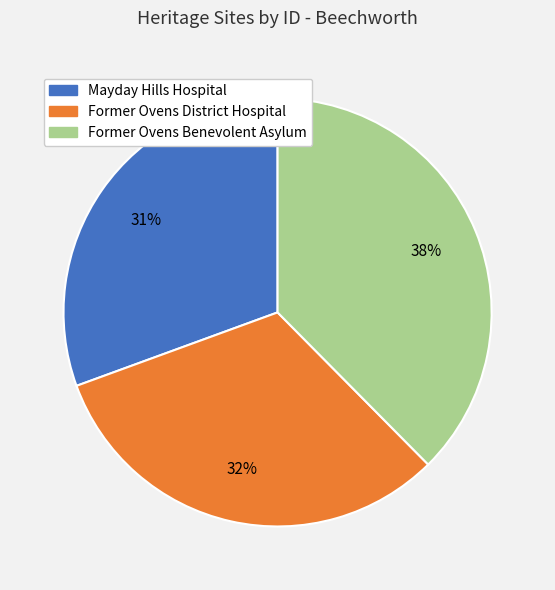

The Former Ovens Benevolent Asylum slice represents 38% of the pie. True or false?

True